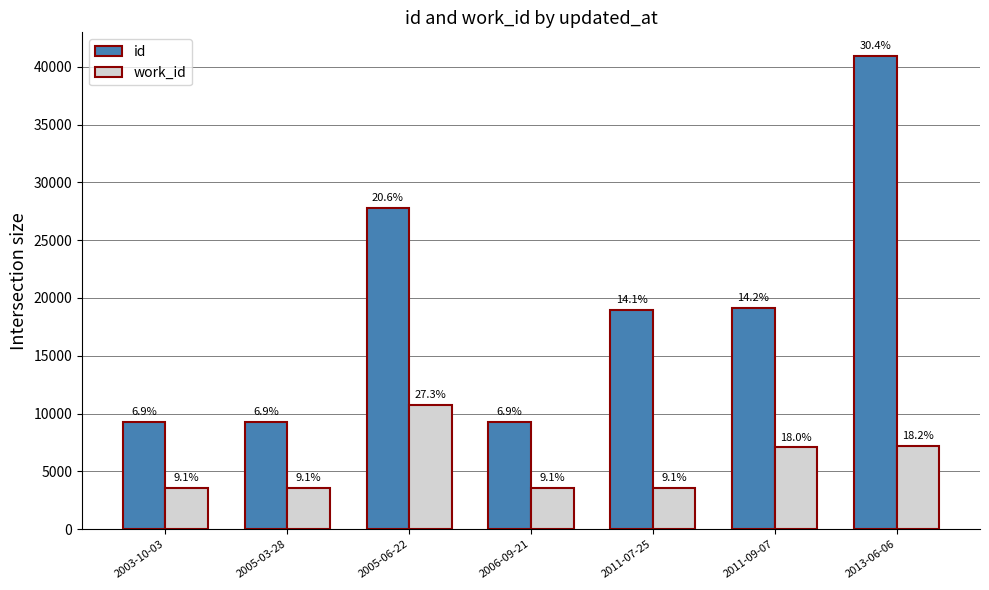

What is the value of the id bar at the 3rd from the left?

27818